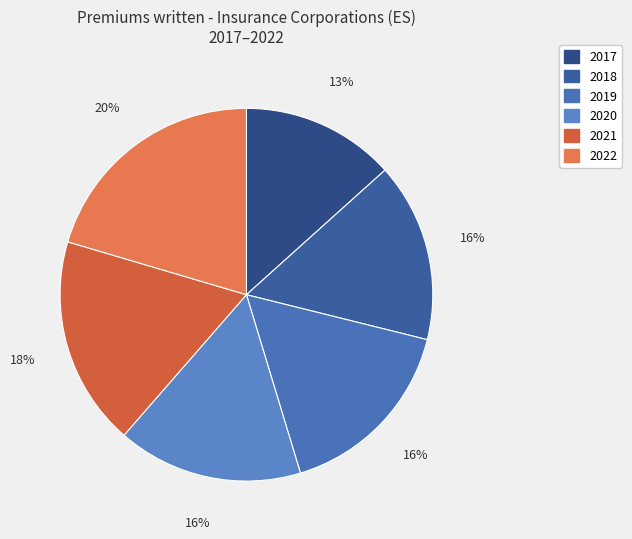

Rank the categories by value from highest to lowest.

2022, 2021, 2019, 2020, 2018, 2017